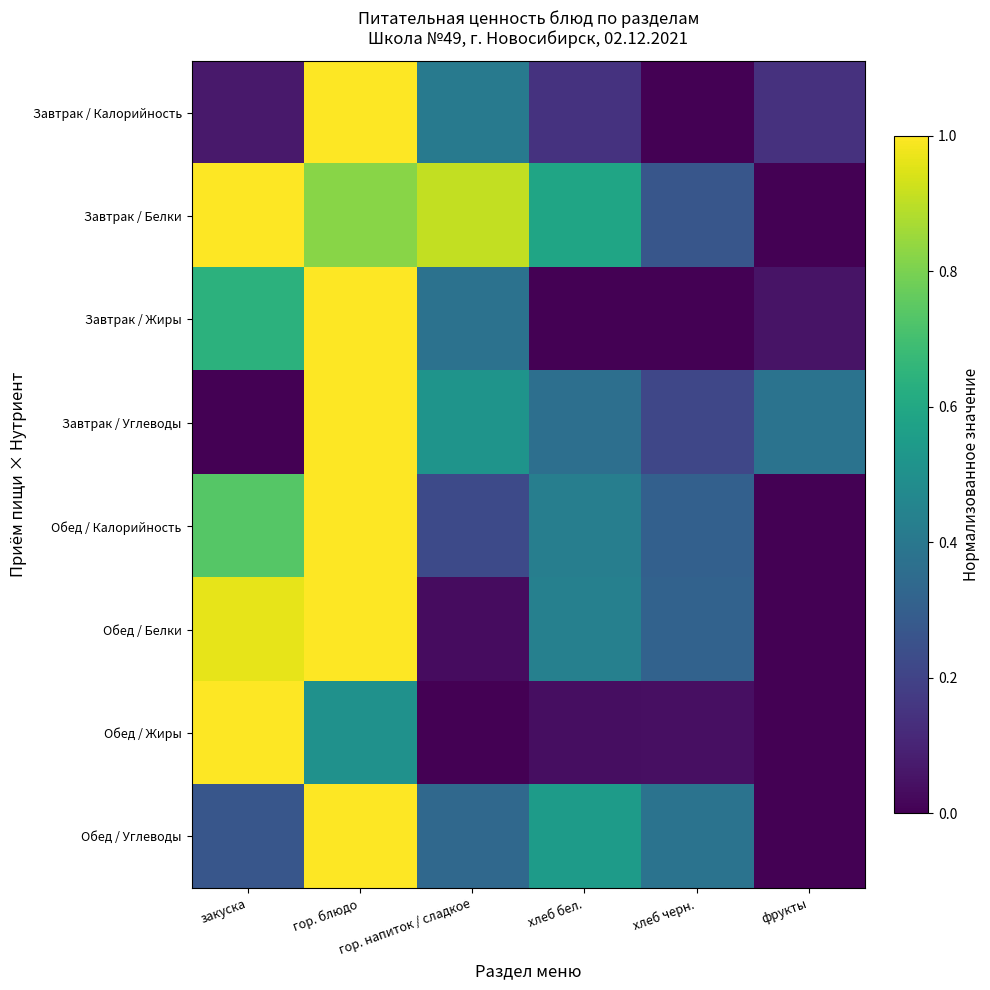

At which category is the sum across all series the highest?

гор. блюдо